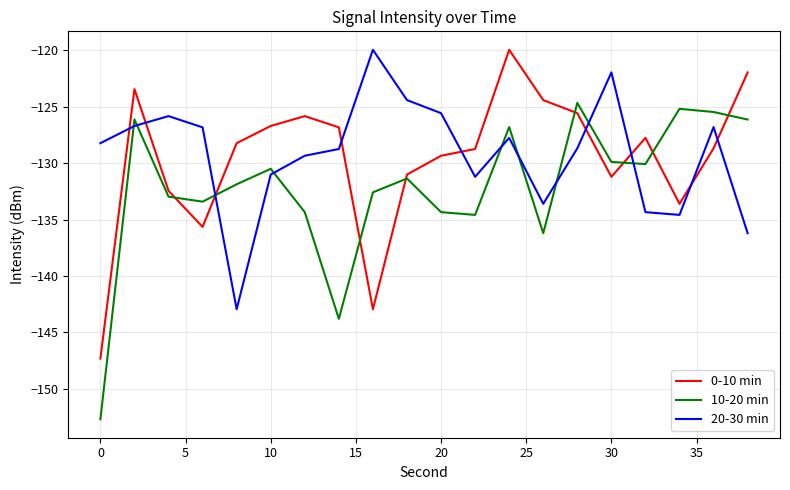

Which series has the largest range (max minus min)?

10-20 min